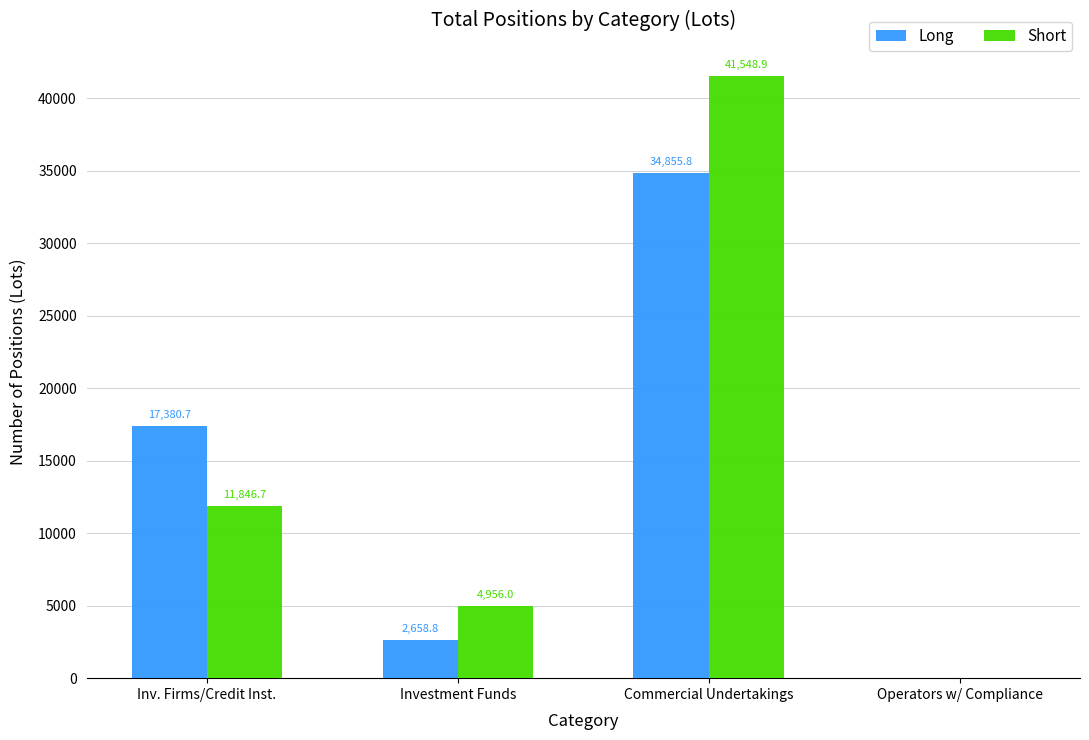

Is the value of Short at Commercial Undertakings greater than the value of Long at Operators w/ Compliance?

Yes